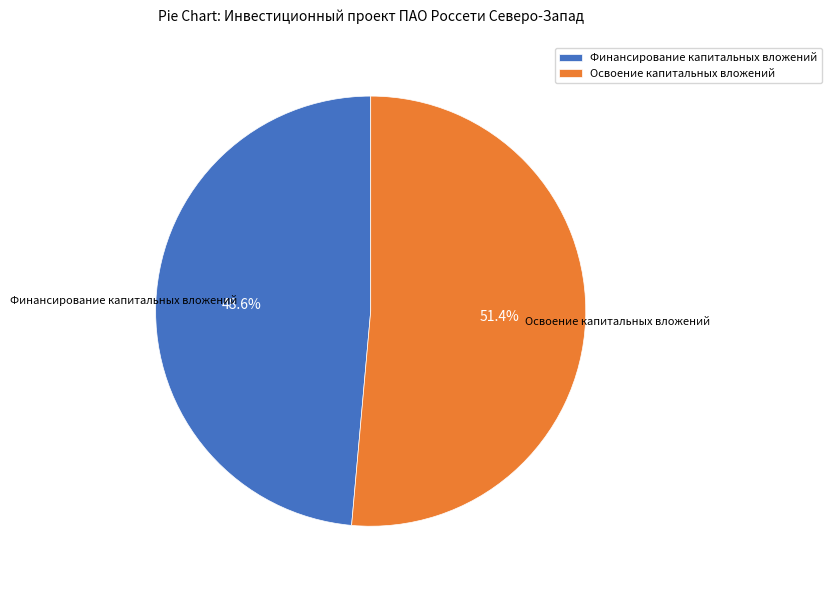

How much of the chart is everything except Освоение капитальных вложений?

48.6%